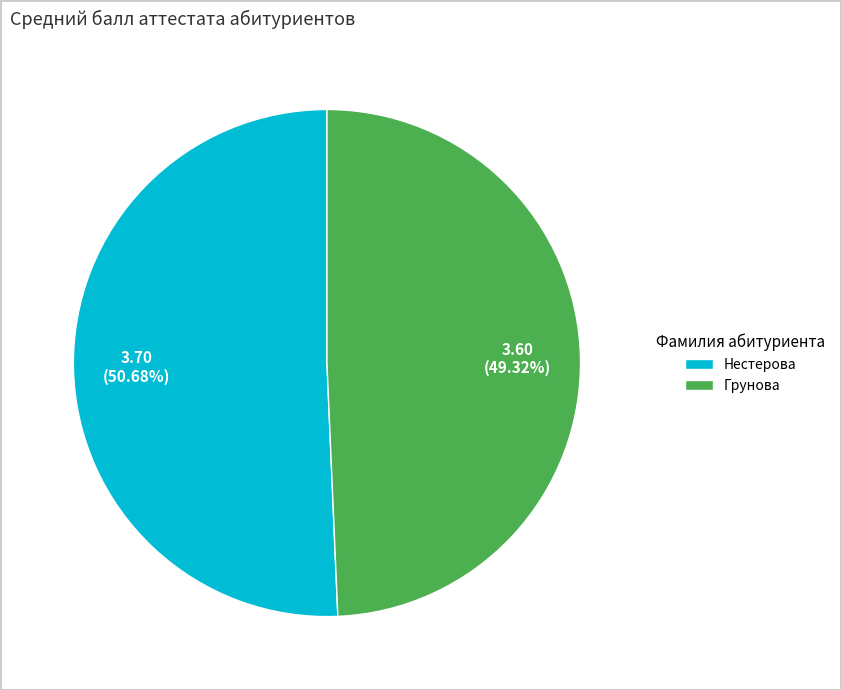

How many segments does this pie chart have?

2